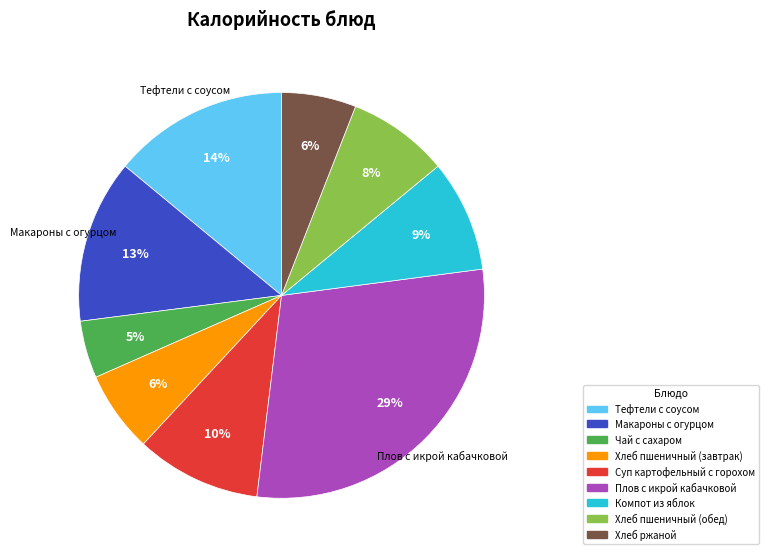

Count the number of slices in the pie.

9